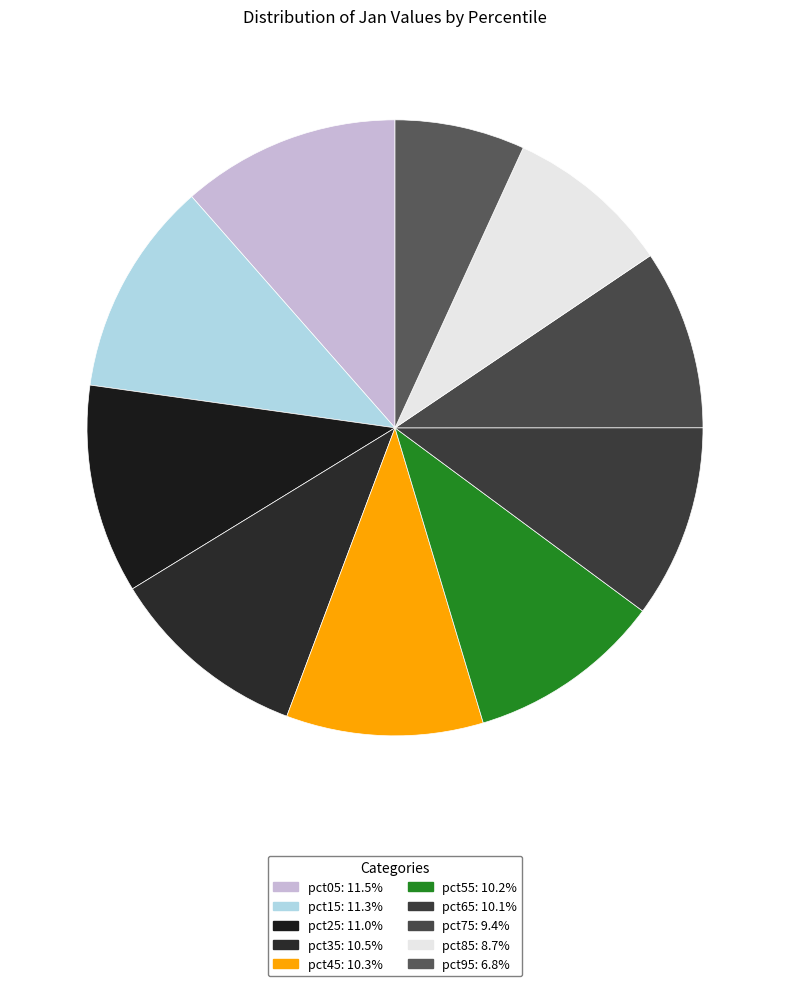

What is the smallest slice in the pie chart?

pct95